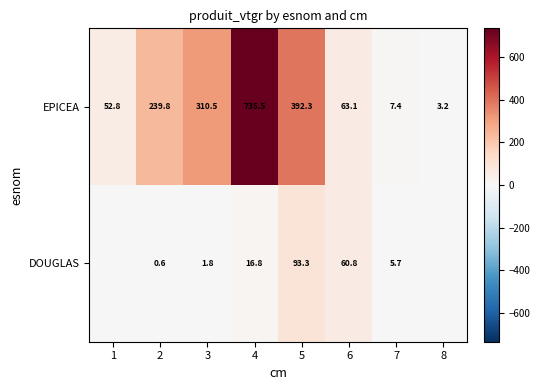

What is the sum of all EPICEA values?

1804.6